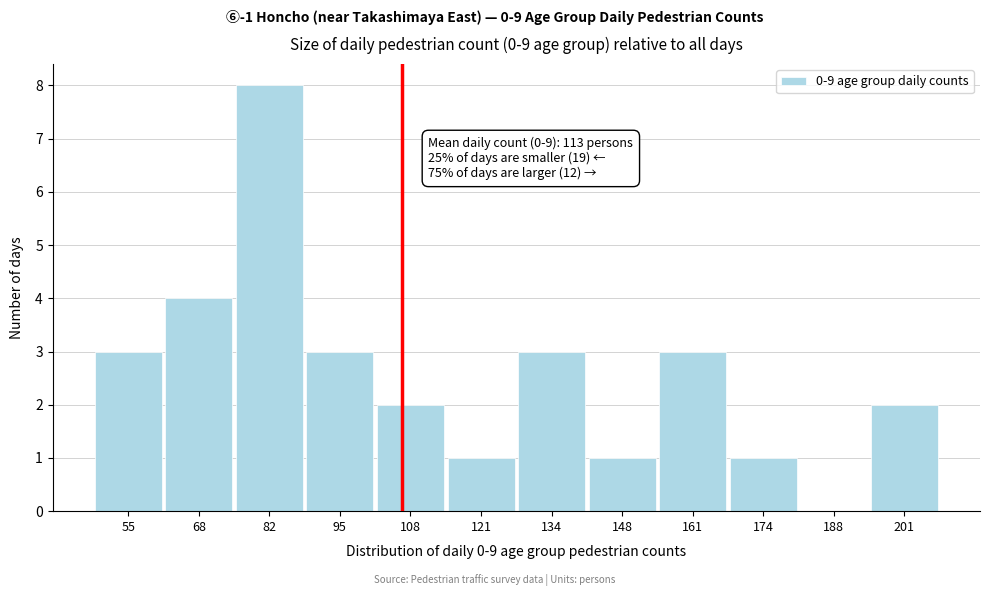

Reading left to right, extract all data points from this chart.

55=3	68=4	82=8	95=3	108=2	121=1	134=3	148=1	161=3	174=1	188=0	201=2